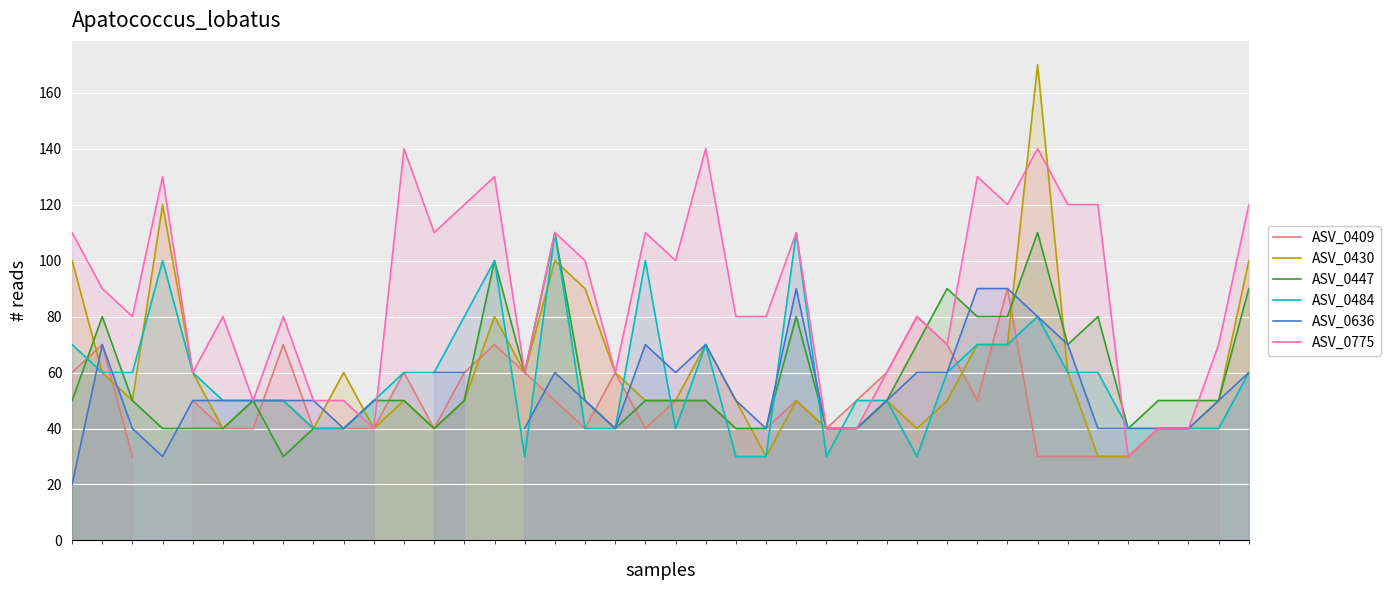

What is the sum of the ASV_0409 values at 31 and 13?

150.0